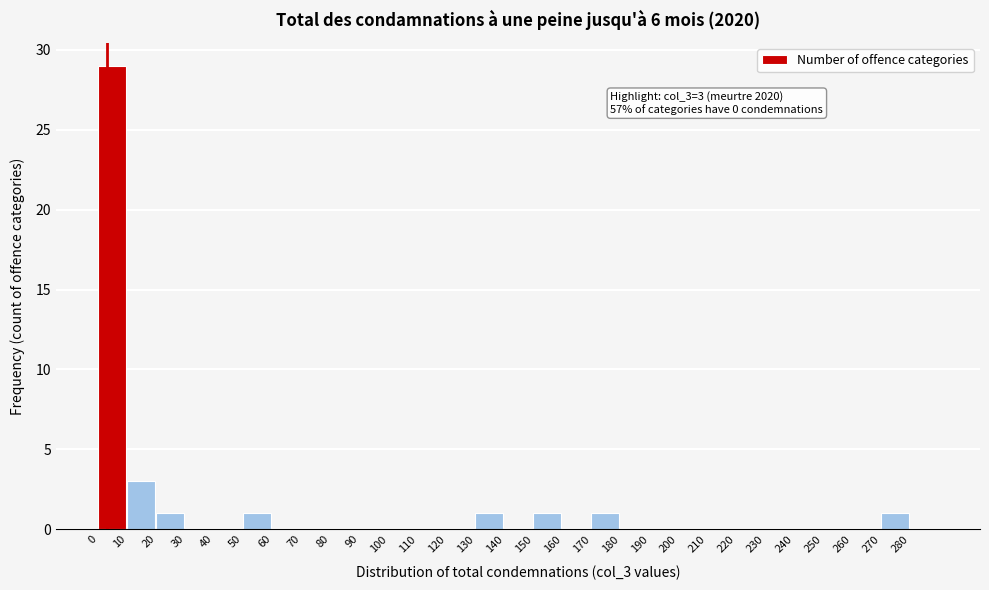

Which range on the x-axis has the tallest bar?

0 to 10